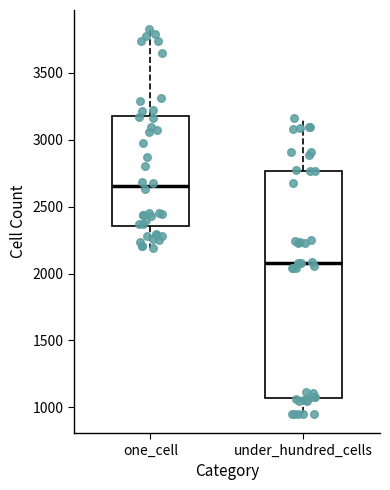

Which box's median line is the highest?

one_cell